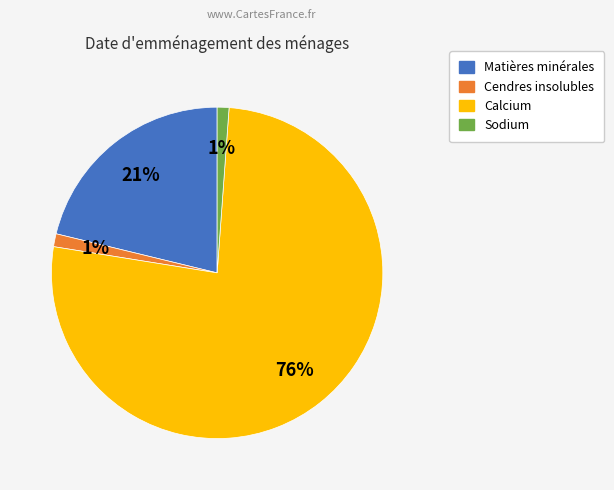

The Sodium slice represents 1% of the pie. True or false?

True